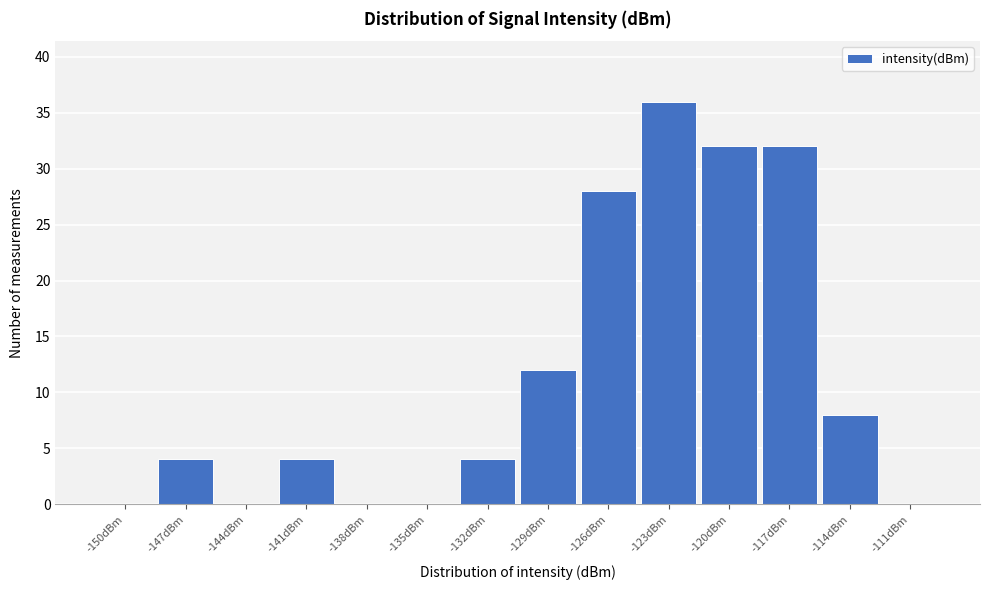

Reading right to left, list all the values displayed in this chart.

-111dBm=0	-114dBm=8	-117dBm=32	-120dBm=32	-123dBm=36	-126dBm=28	-129dBm=12	-132dBm=4	-135dBm=0	-138dBm=0	-141dBm=4	-144dBm=0	-147dBm=4	-150dBm=0